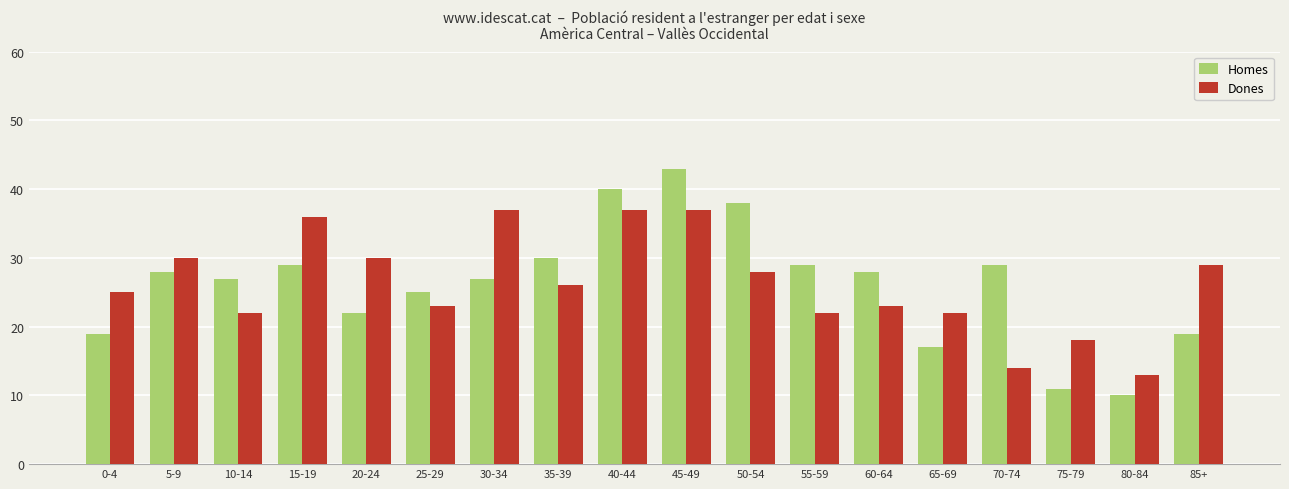

What is the difference between the maximum and minimum values in the Homes series?

33